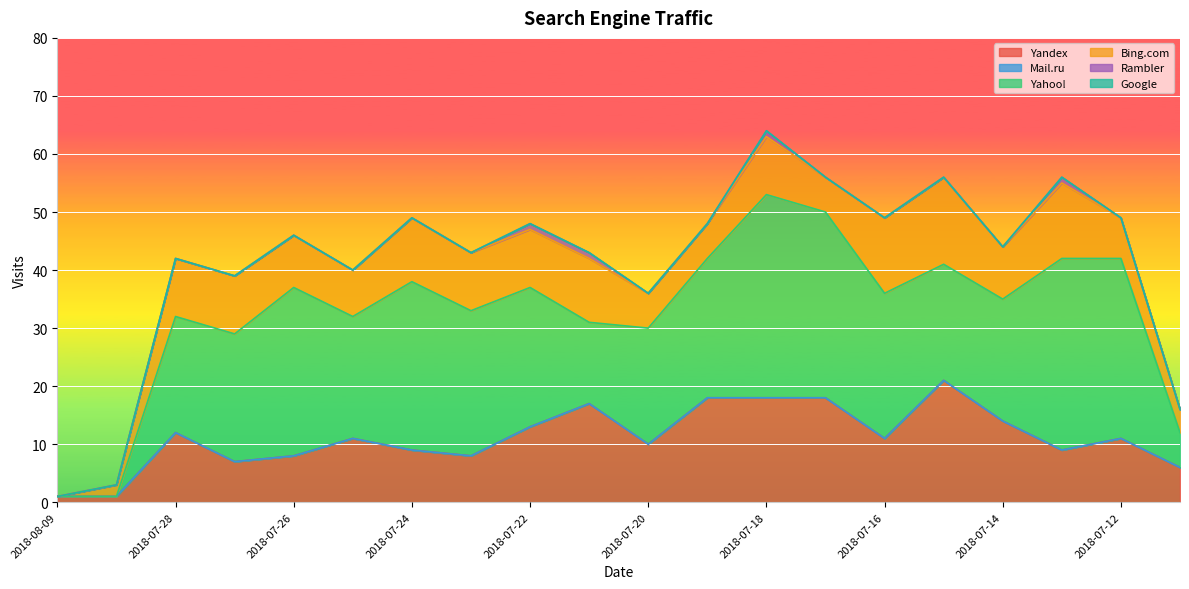

Reading left to right, transcribe all the data shown in this chart.

Yandex: 2018-08-09=1	2018-07-29=1	2018-07-28=12	2018-07-27=7	2018-07-26=8	2018-07-25=11	2018-07-24=9	2018-07-23=8	2018-07-22=13	2018-07-21=17	2018-07-20=10	2018-07-19=18	2018-07-18=18	2018-07-17=18	2018-07-16=11	2018-07-15=21	2018-07-14=14	2018-07-13=9	2018-07-12=11	2018-07-11=6
Mail.ru: 2018-08-09=0	2018-07-29=0	2018-07-28=0	2018-07-27=0	2018-07-26=0	2018-07-25=0	2018-07-24=0	2018-07-23=0	2018-07-22=0	2018-07-21=0	2018-07-20=0	2018-07-19=0	2018-07-18=0	2018-07-17=0	2018-07-16=0	2018-07-15=0	2018-07-14=0	2018-07-13=0	2018-07-12=0	2018-07-11=0
Yahoo!: 2018-08-09=0	2018-07-29=0	2018-07-28=20	2018-07-27=22	2018-07-26=29	2018-07-25=21	2018-07-24=29	2018-07-23=25	2018-07-22=24	2018-07-21=14	2018-07-20=20	2018-07-19=24	2018-07-18=35	2018-07-17=32	2018-07-16=25	2018-07-15=20	2018-07-14=21	2018-07-13=33	2018-07-12=31	2018-07-11=6
Bing.com: 2018-08-09=0	2018-07-29=2	2018-07-28=10	2018-07-27=10	2018-07-26=9	2018-07-25=8	2018-07-24=11	2018-07-23=10	2018-07-22=10	2018-07-21=11	2018-07-20=6	2018-07-19=6	2018-07-18=10	2018-07-17=6	2018-07-16=13	2018-07-15=15	2018-07-14=9	2018-07-13=13	2018-07-12=7	2018-07-11=4
Rambler: 2018-08-09=0	2018-07-29=0	2018-07-28=0	2018-07-27=0	2018-07-26=0	2018-07-25=0	2018-07-24=0	2018-07-23=0	2018-07-22=1	2018-07-21=1	2018-07-20=0	2018-07-19=0	2018-07-18=1	2018-07-17=0	2018-07-16=0	2018-07-15=0	2018-07-14=0	2018-07-13=1	2018-07-12=0	2018-07-11=0
Google: 2018-08-09=0	2018-07-29=0	2018-07-28=0	2018-07-27=0	2018-07-26=0	2018-07-25=0	2018-07-24=0	2018-07-23=0	2018-07-22=0	2018-07-21=0	2018-07-20=0	2018-07-19=0	2018-07-18=0	2018-07-17=0	2018-07-16=0	2018-07-15=0	2018-07-14=0	2018-07-13=0	2018-07-12=0	2018-07-11=0